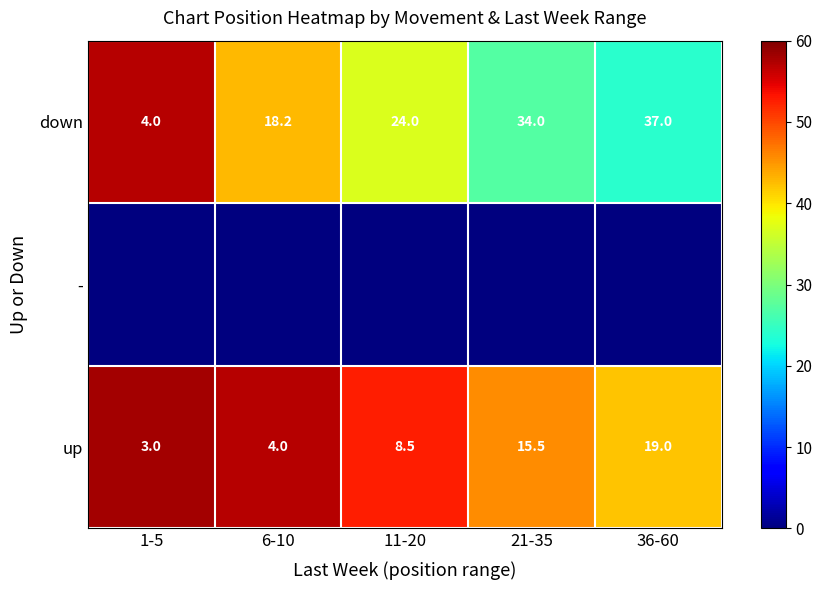

What is the spread (max minus min) of values at 36-60?

42.0